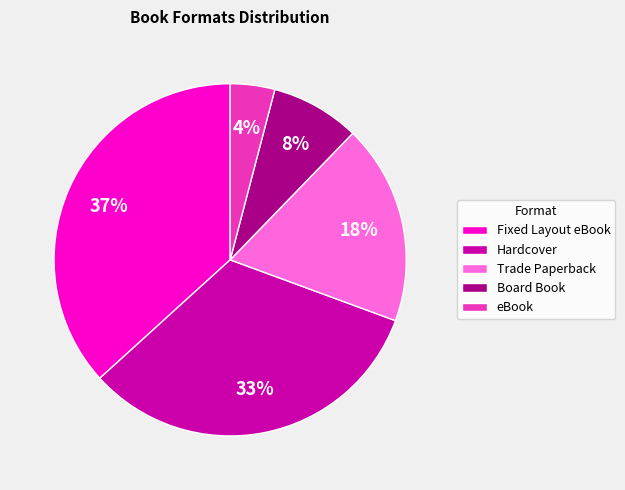

Between Fixed Layout eBook and eBook, which is larger?

Fixed Layout eBook